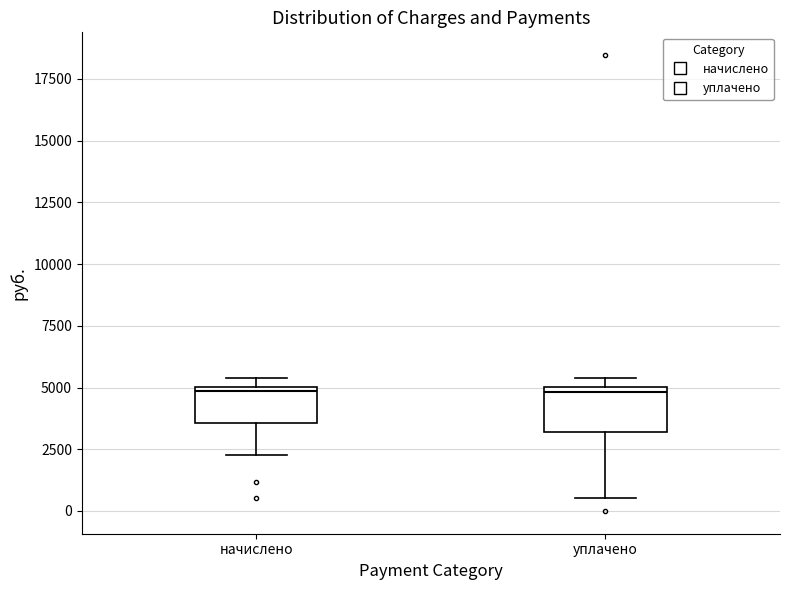

Where is the lower edge of the box for начислено on the y-axis? The values are not printed on the chart, so give them approximately, as read against the axis.

3500